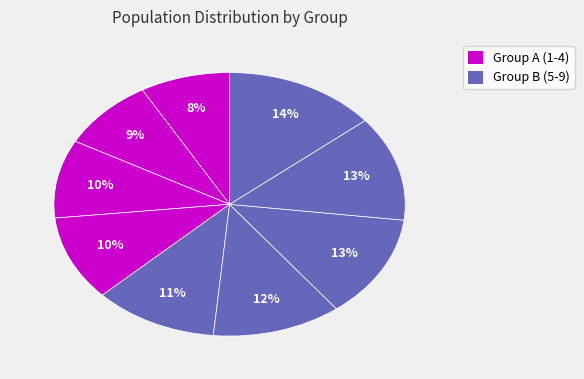

Count the number of slices in the pie.

9